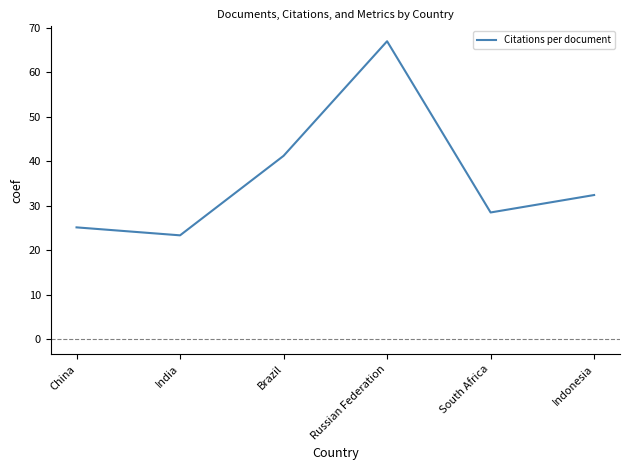

What position from the right is Brazil?

4